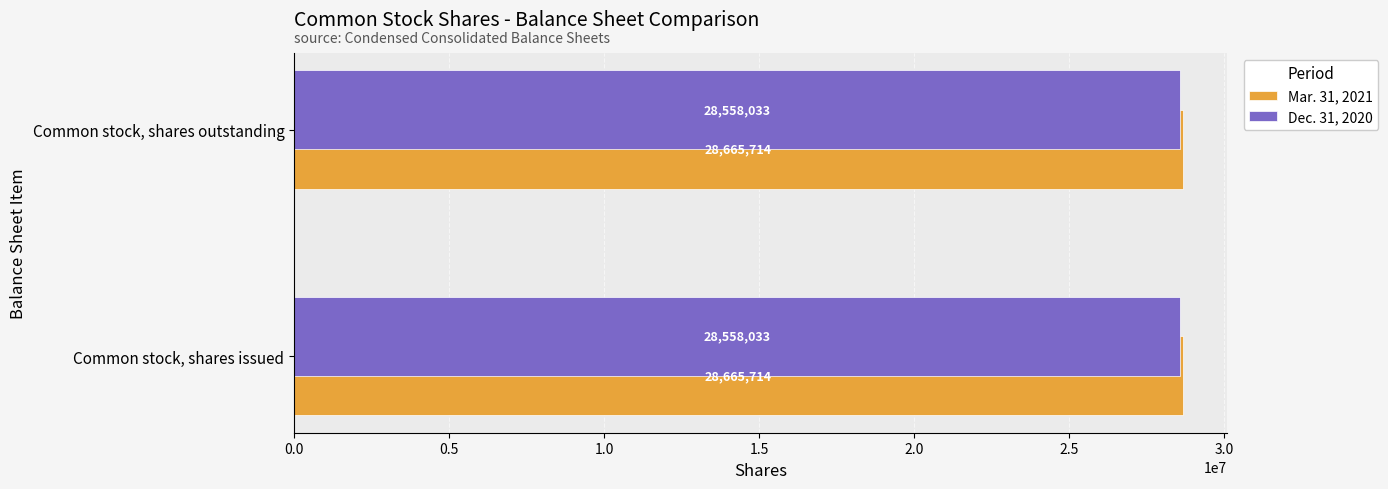

What is the lowest value of the Dec. 31, 2020 series?

28558033